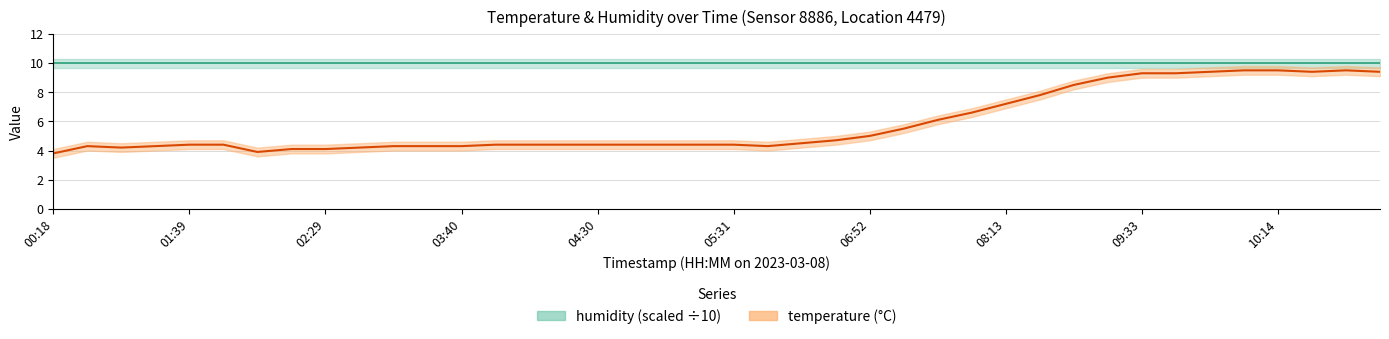

What is the sum of the values at 20 and 33?

13.7